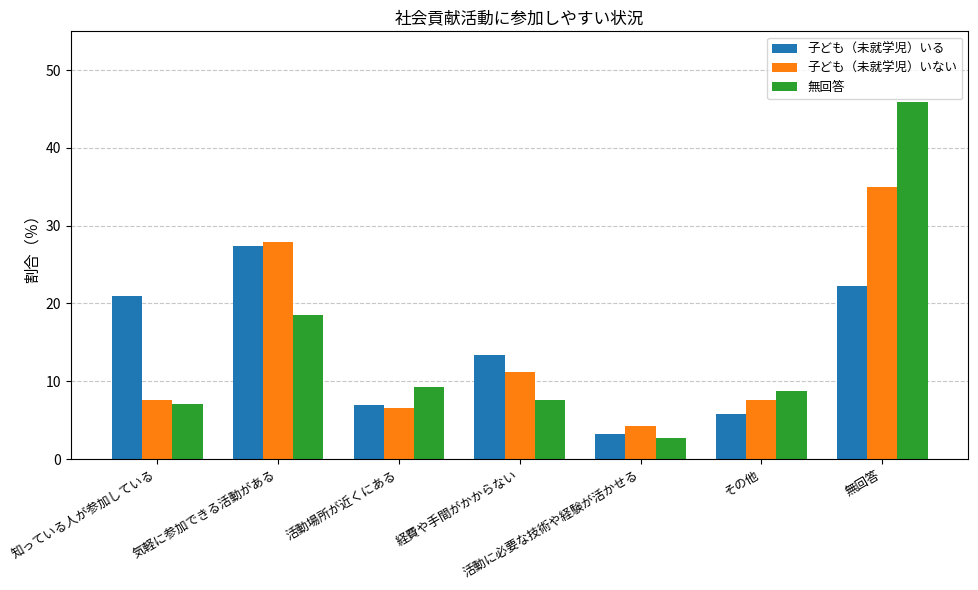

Is it true that 無回答 equals 31.6 at 無回答?

False